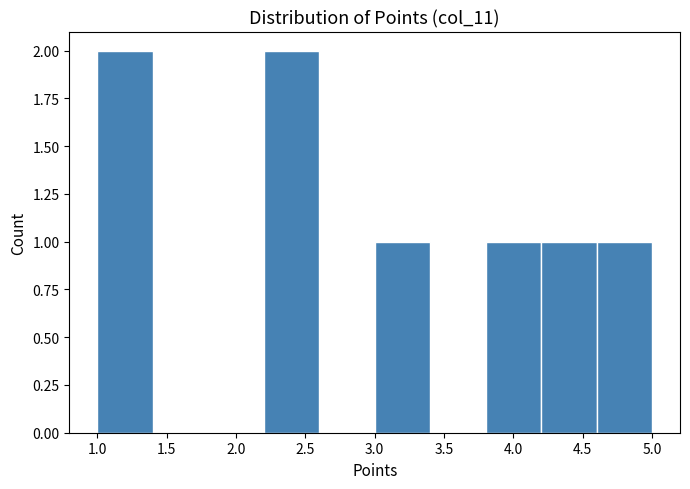

What is the height of the bar covering 2.2 to 2.6 on the x-axis? The values are not printed on the chart, so give them approximately, as read against the axis.

2